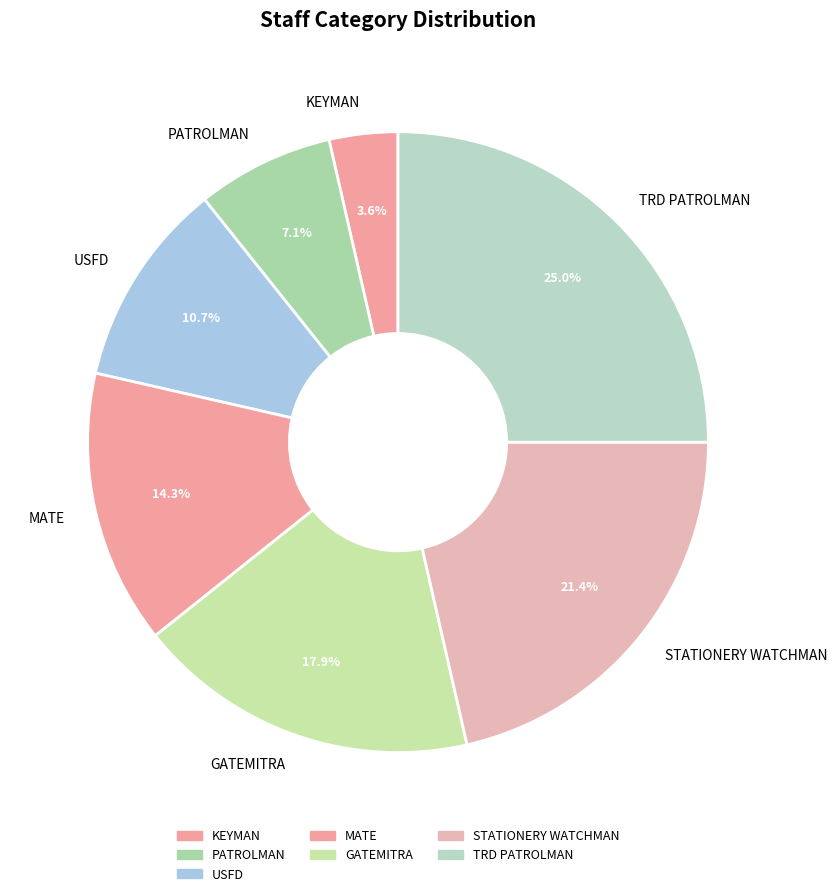

Which has a higher value, TRD PATROLMAN or STATIONERY WATCHMAN?

TRD PATROLMAN